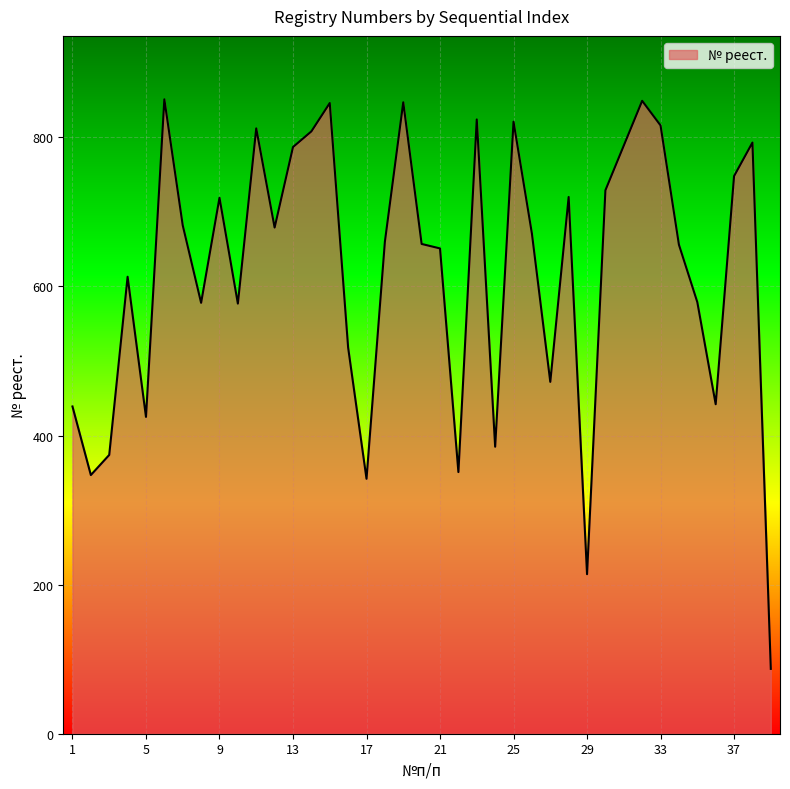

True or false: the data has more than 1 interior local peaks.

True